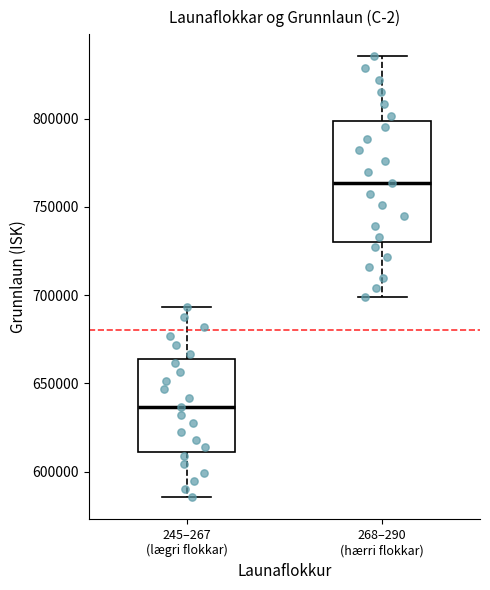

Where does the median line of the box for 245–267 (lægri flokkar) sit on the y-axis? The values are not printed on the chart, so give them approximately, as read against the axis.

635000